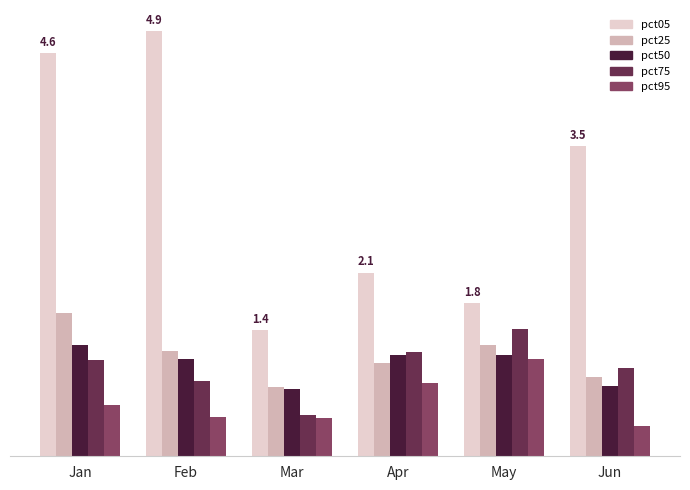

What is the sum of all pct95 values?

3.8